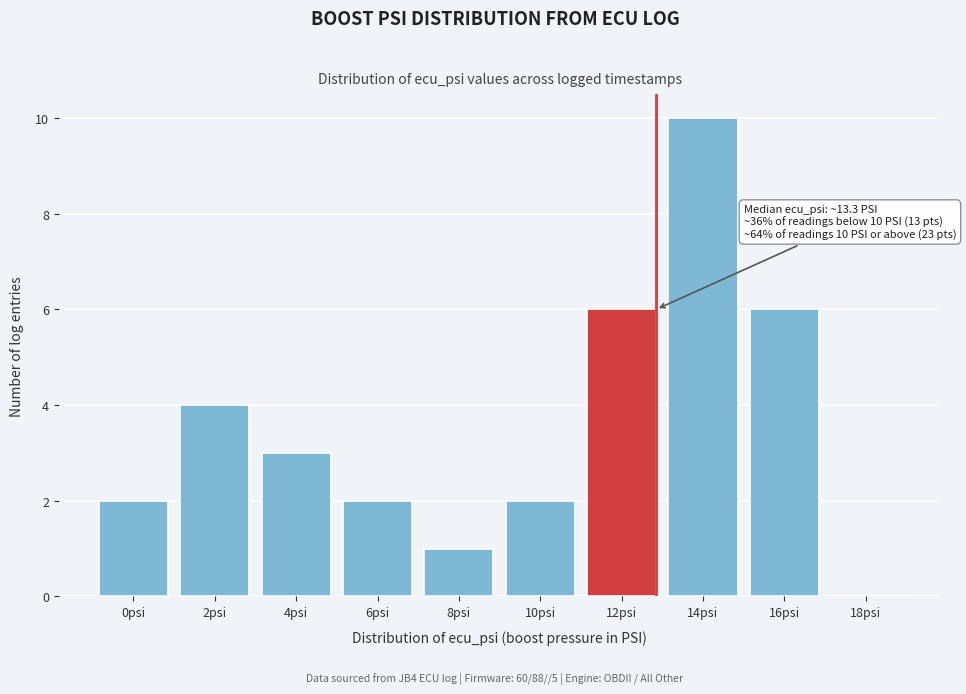

Reading right to left, what are all the values shown in this chart?

18psi=0	16psi=6	14psi=10	12psi=6	10psi=2	8psi=1	6psi=2	4psi=3	2psi=4	0psi=2